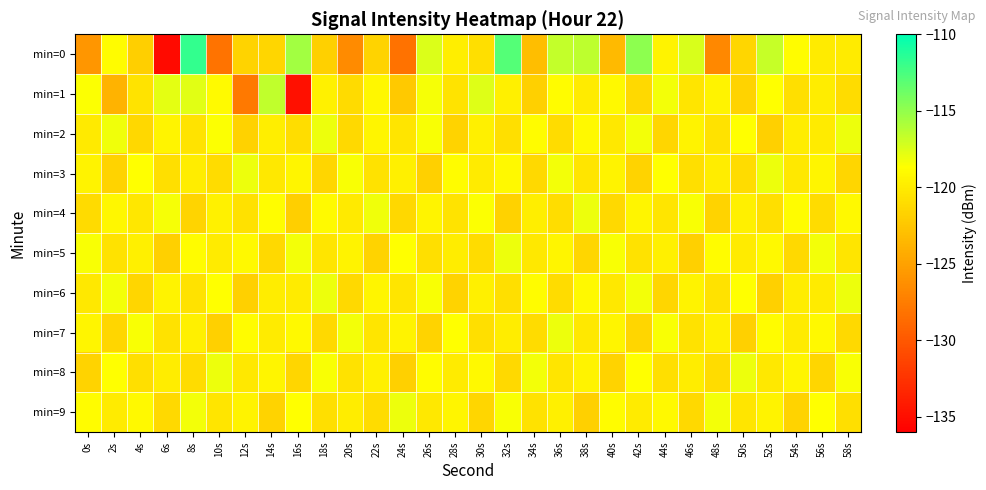

How many data points does each series have?

30